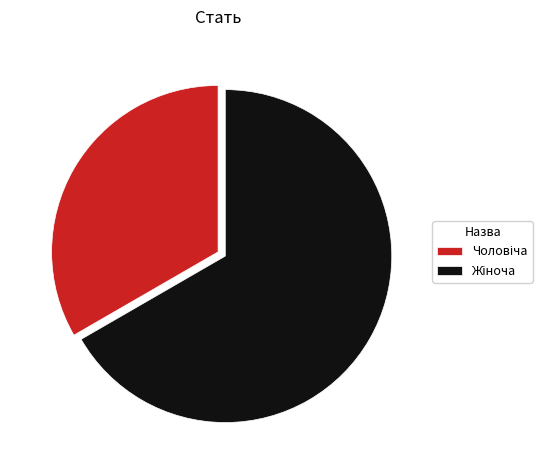

Does any single category account for the majority?

Yes